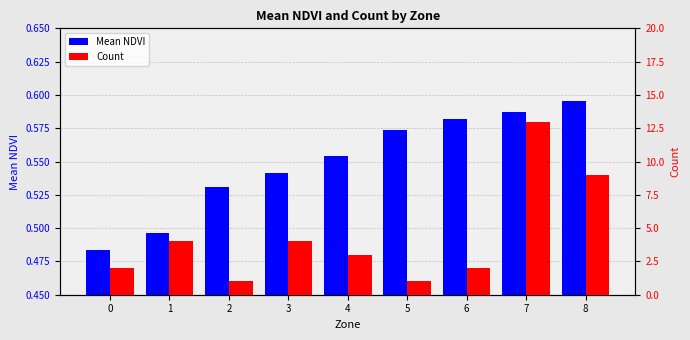

Reading right to left, extract all data points from this chart.

Mean NDVI: 0.6	0.6	0.6	0.6	0.6	0.5	0.5	0.5	0.5
Count: 9.0	13.0	2.0	1.0	3.0	4.0	1.0	4.0	2.0